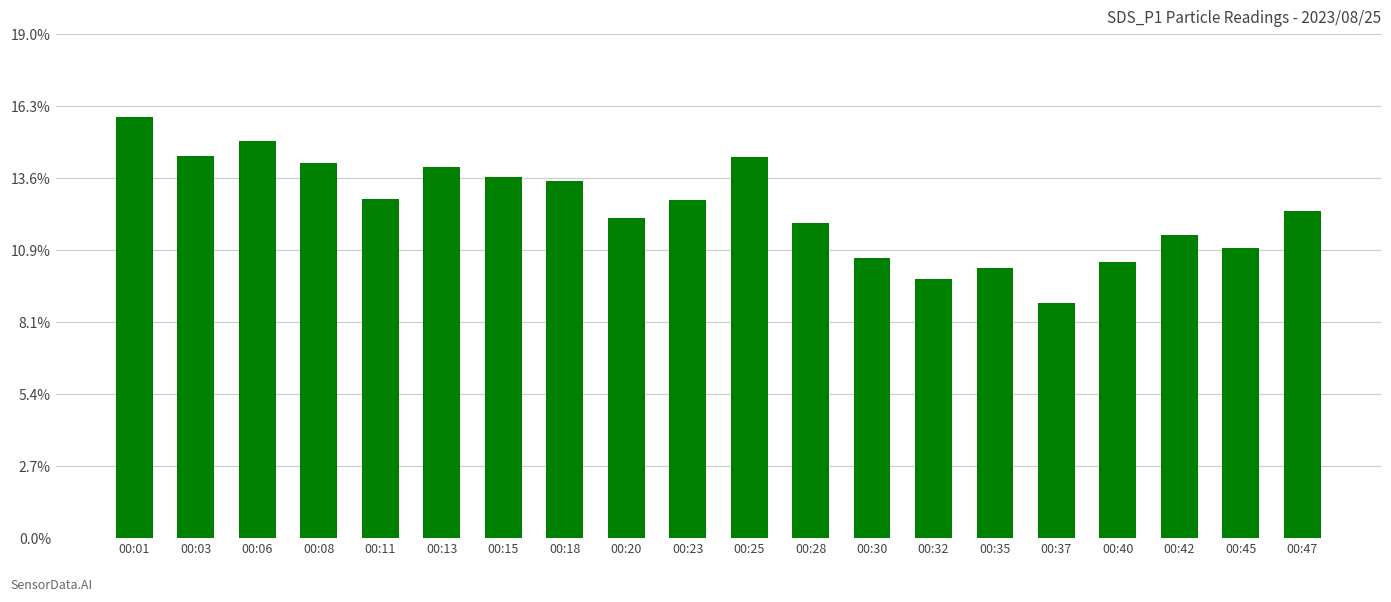

What is the sum of all values?

1702.1